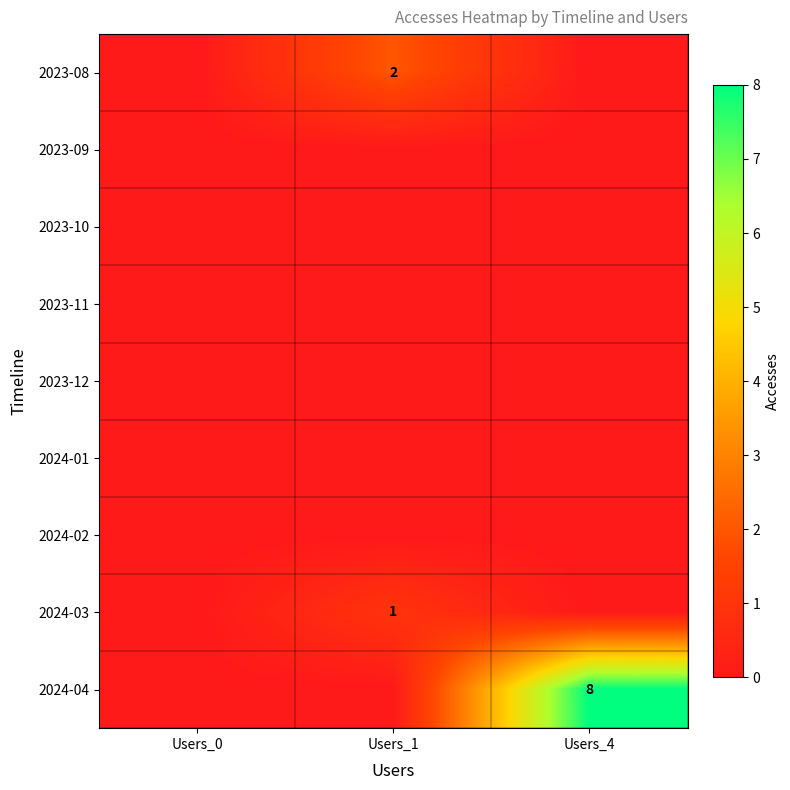

Is it true that 2023-08 equals 1 at Users_1?

False